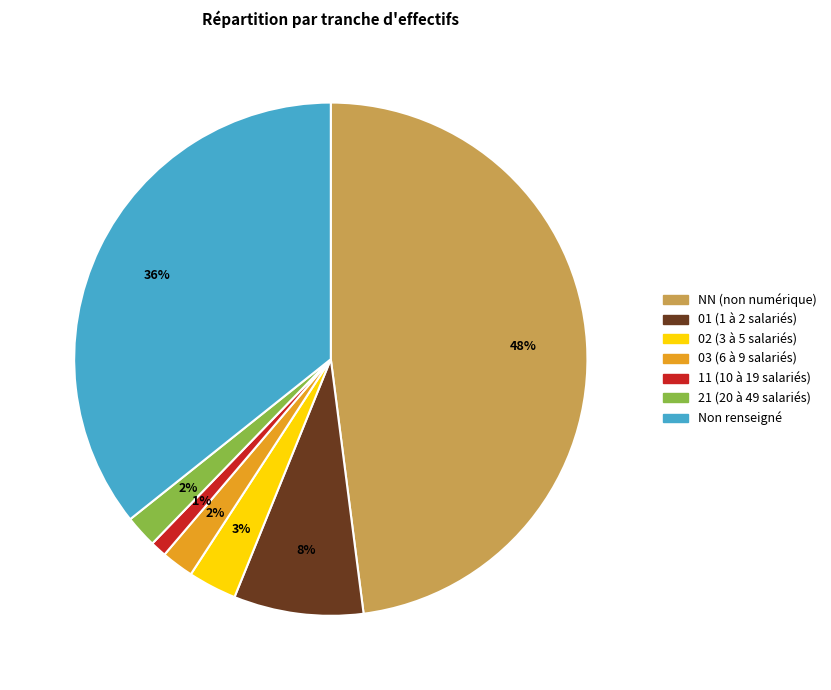

To the nearest percent, what is the difference between the largest and smallest slice percentages?

47%